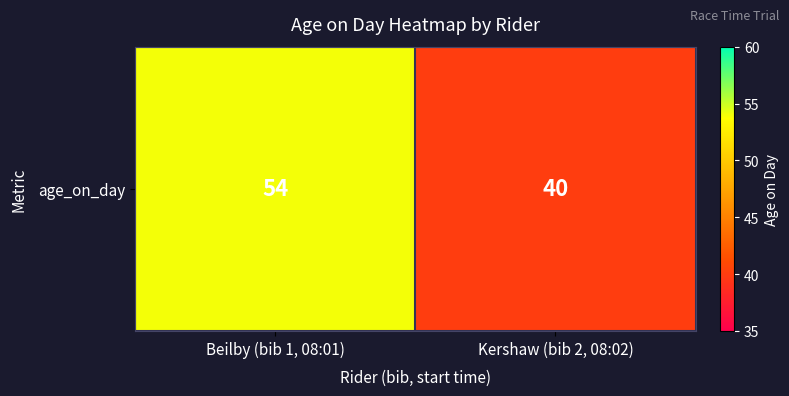

Between Beilby (bib 1, 08:01) and Kershaw (bib 2, 08:02), which is larger?

Beilby (bib 1, 08:01)